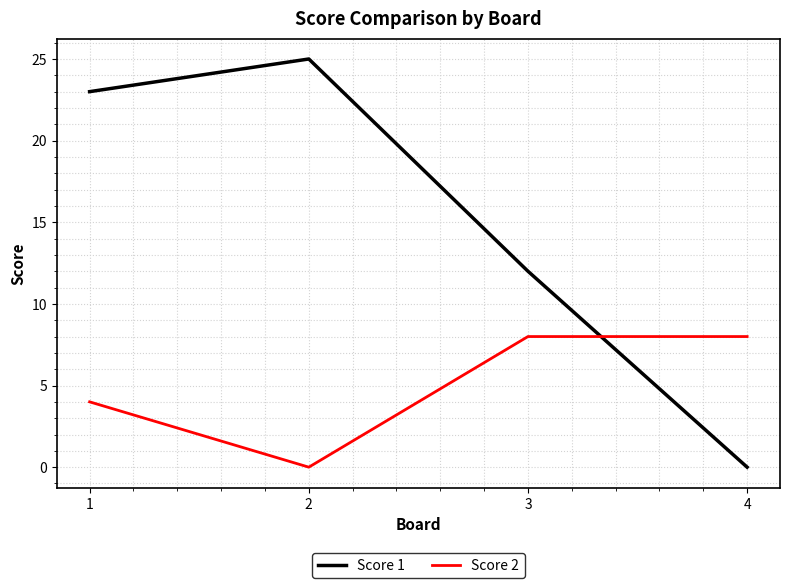

Which series ends up on top after the final intersection of Score 2 and Score 1?

Score 2